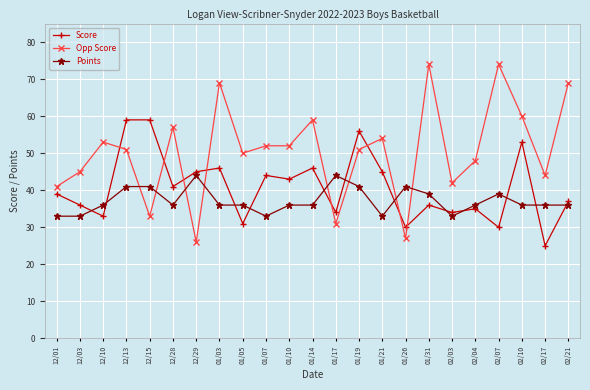

What is the difference between the maximum and second lowest values in the Points series?

11